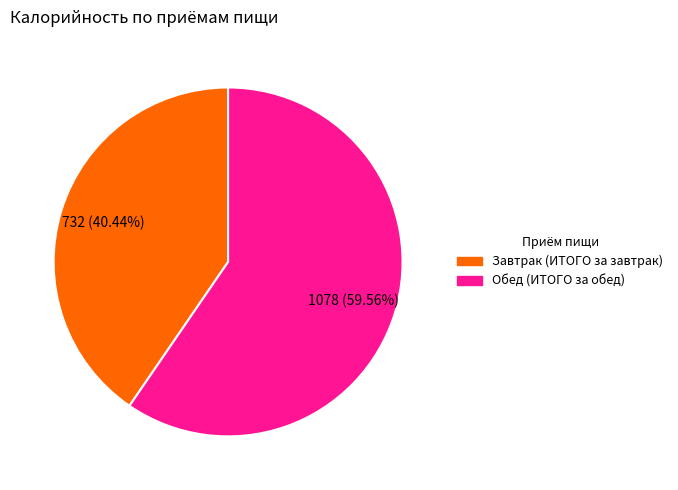

How many slices are in this pie chart?

2